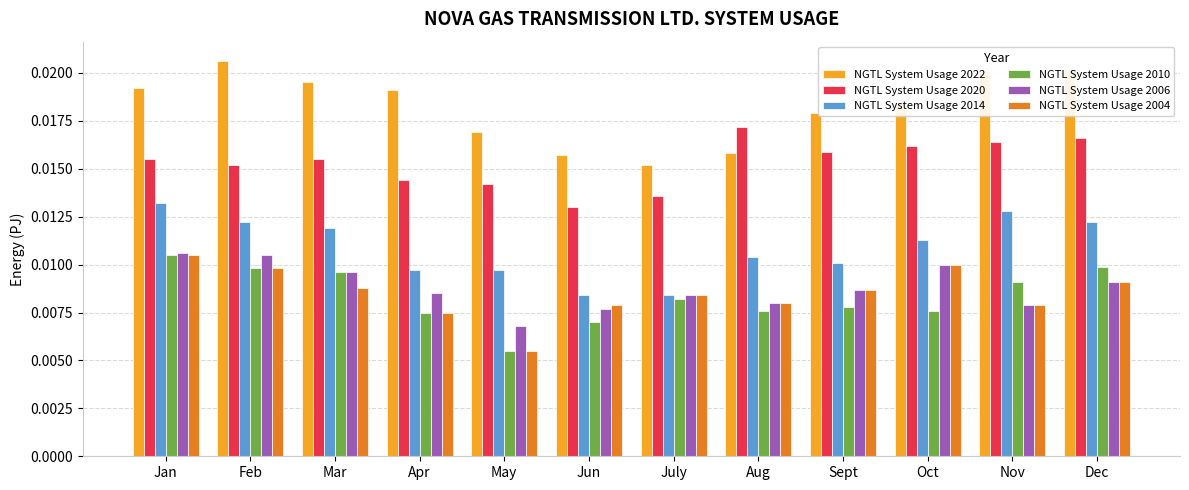

What are all the series names shown in the legend?

NGTL System Usage 2022, NGTL System Usage 2020, NGTL System Usage 2014, NGTL System Usage 2010, NGTL System Usage 2006, NGTL System Usage 2004